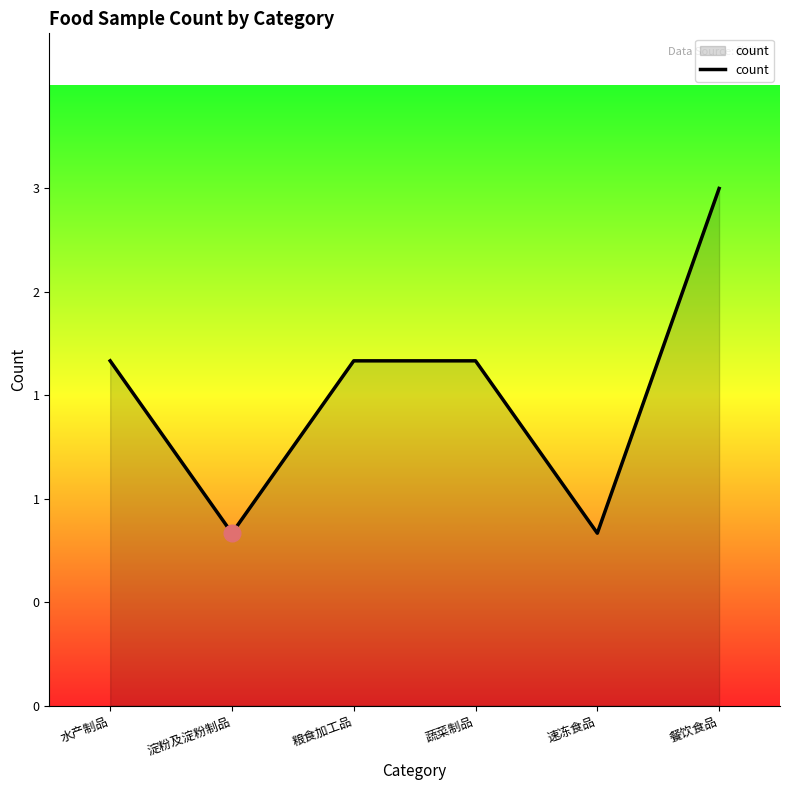

Reading right to left, extract all data points from this chart.

餐饮食品=3	速冻食品=1	蔬菜制品=2	粮食加工品=2	淀粉及淀粉制品=1	水产制品=2